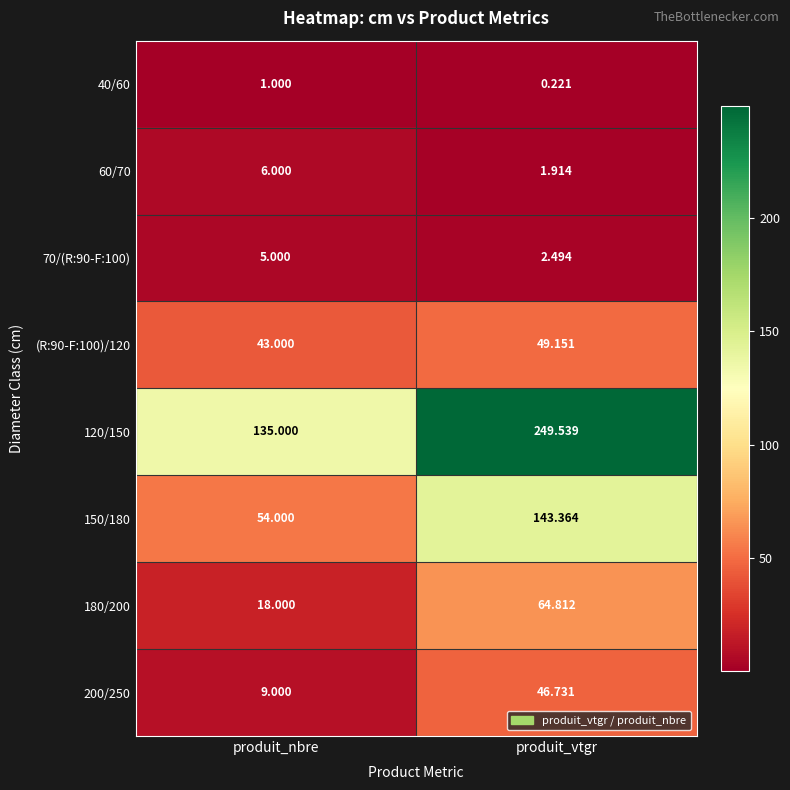

What is the total value across all series at produit_vtgr?

558.2